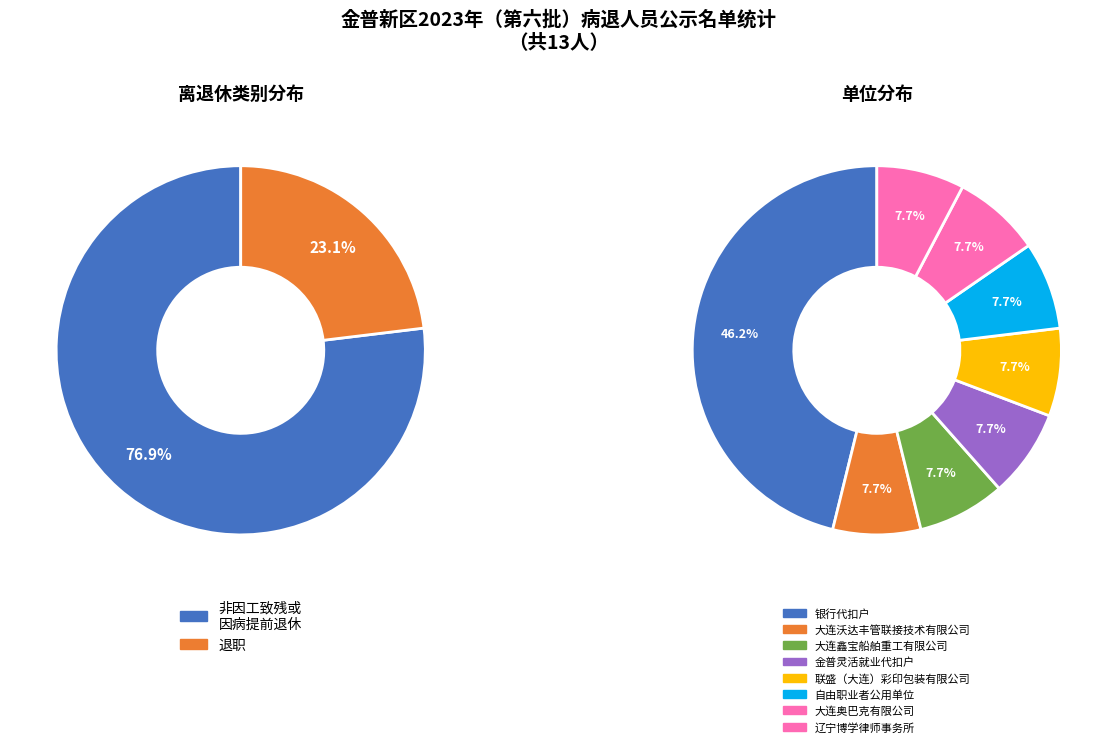

True or false: 非因工致残或因病提前退休 accounts for 91% of the total.

False